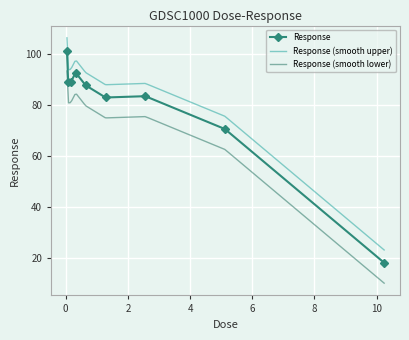

What is the ratio of the value at 1.28 to the value at 0.08?

0.9